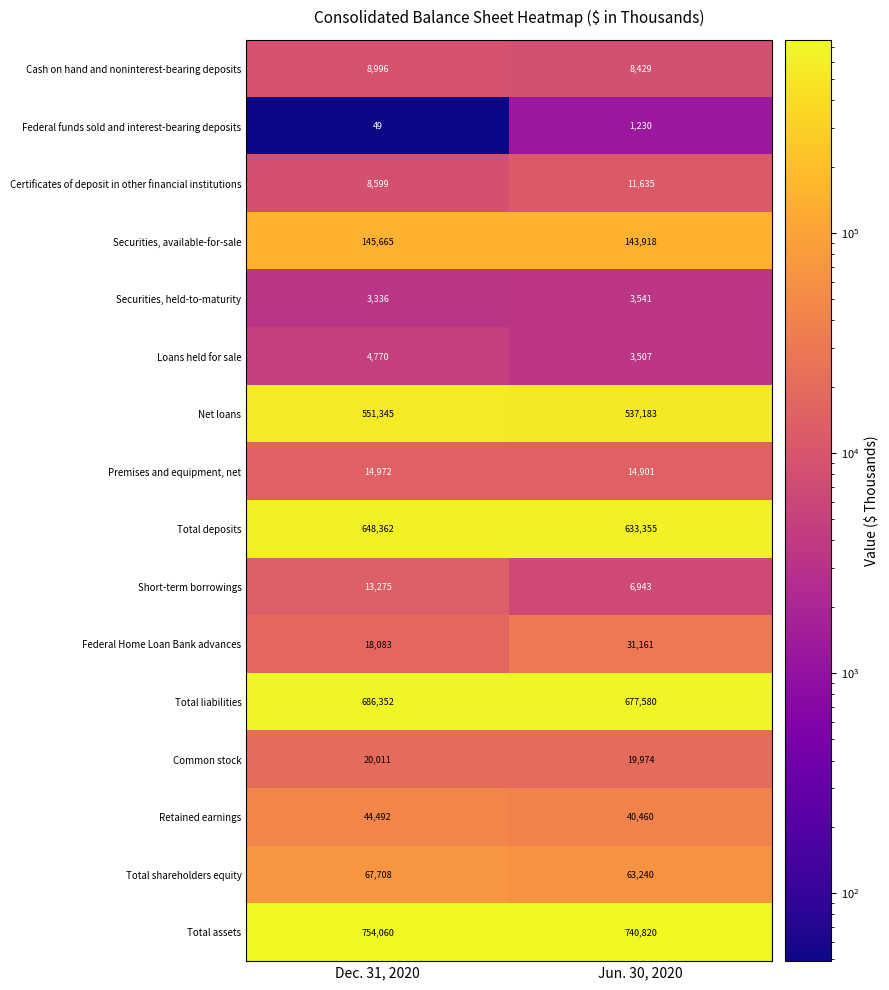

The value of Federal Home Loan Bank advances at Dec. 31, 2020 is 10598. True or false?

False